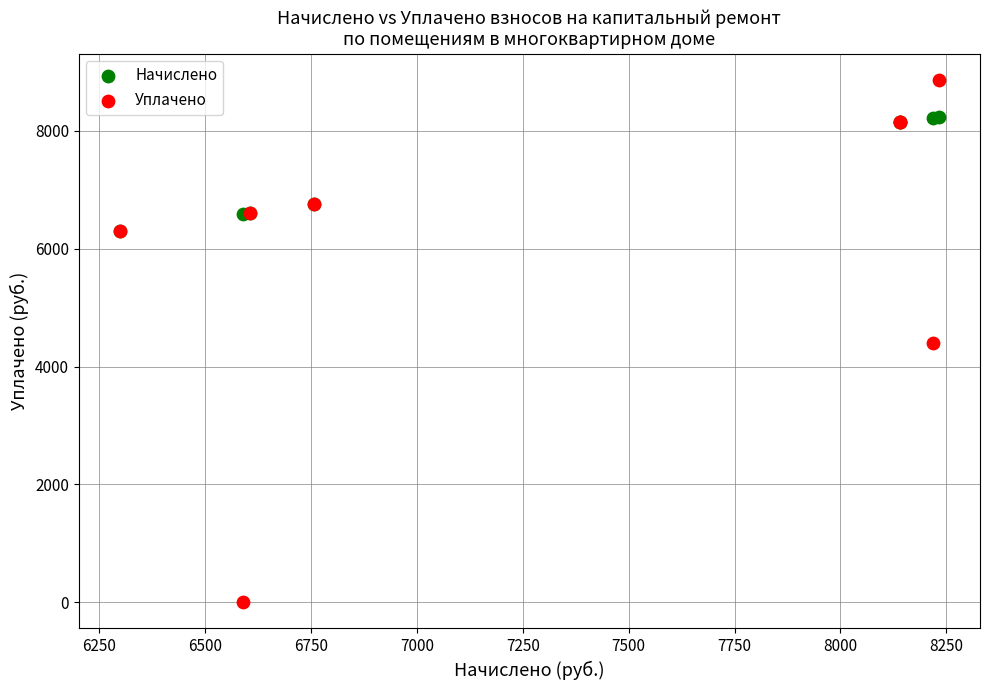

Which series contains the lowest Y value?

Уплачено